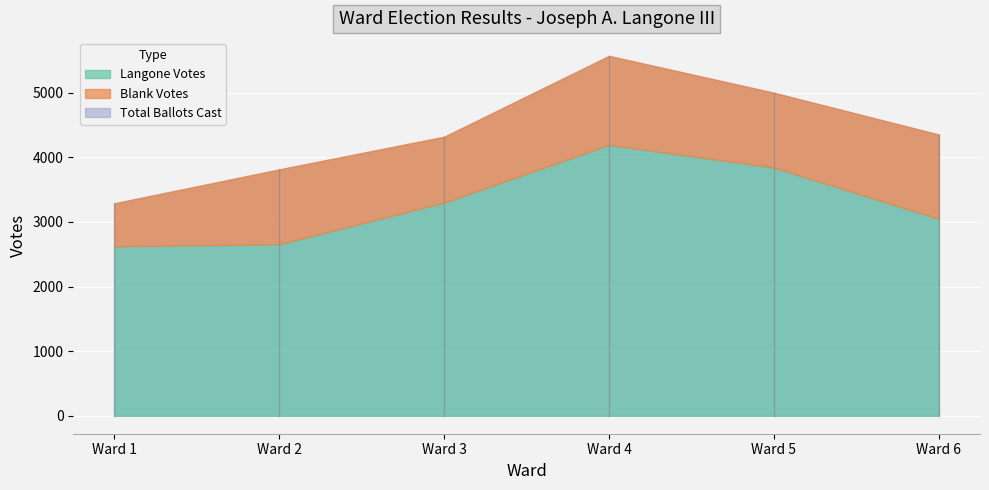

True or false: Blank Votes and Langone Votes cross at least once.

False